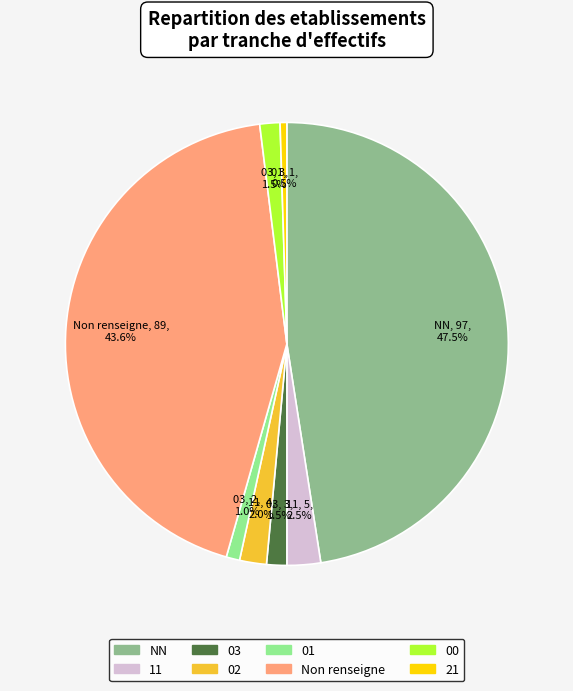

Approximately how many times larger is the value at 11 compared to 01?

2.5